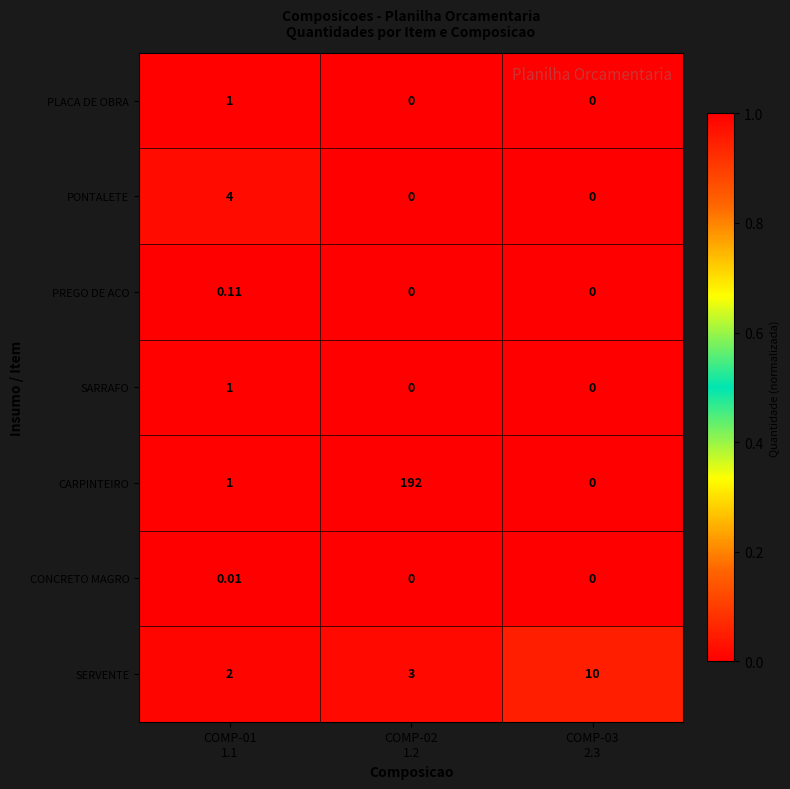

Which series has the largest range (max minus min)?

CARPINTEIRO